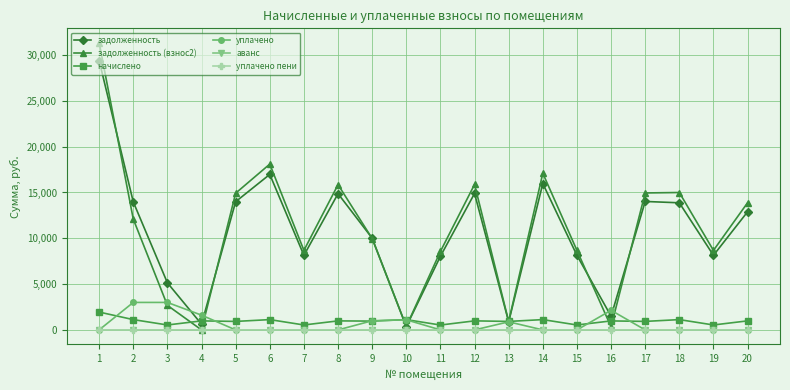

What is the maximum value shown in the chart?

31351.3